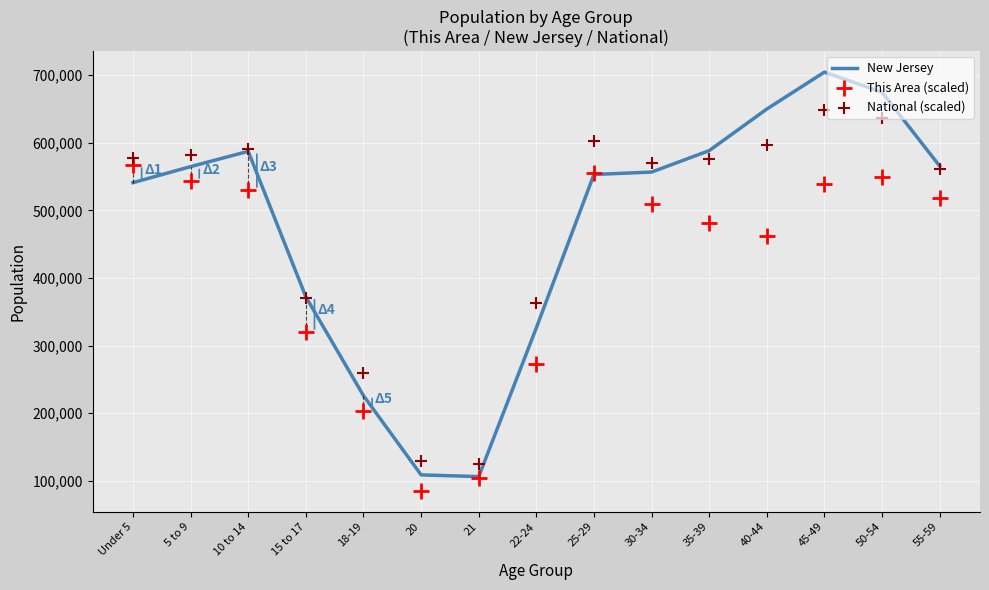

What is the total value across all series at 35-39?

1646740.2